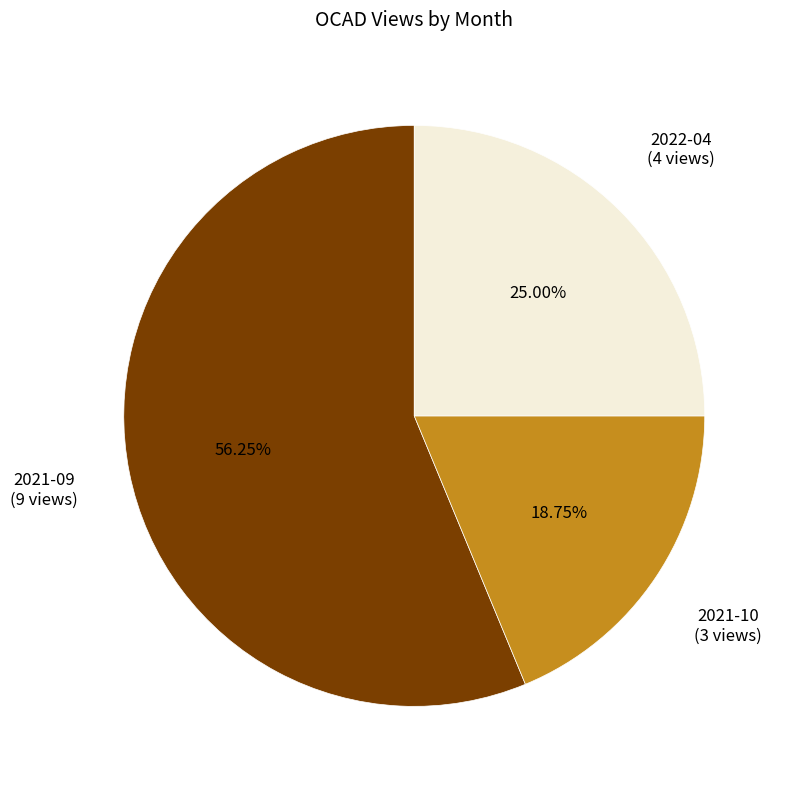

What percentage do 2021-09 and 2022-04 together represent?

81.2%